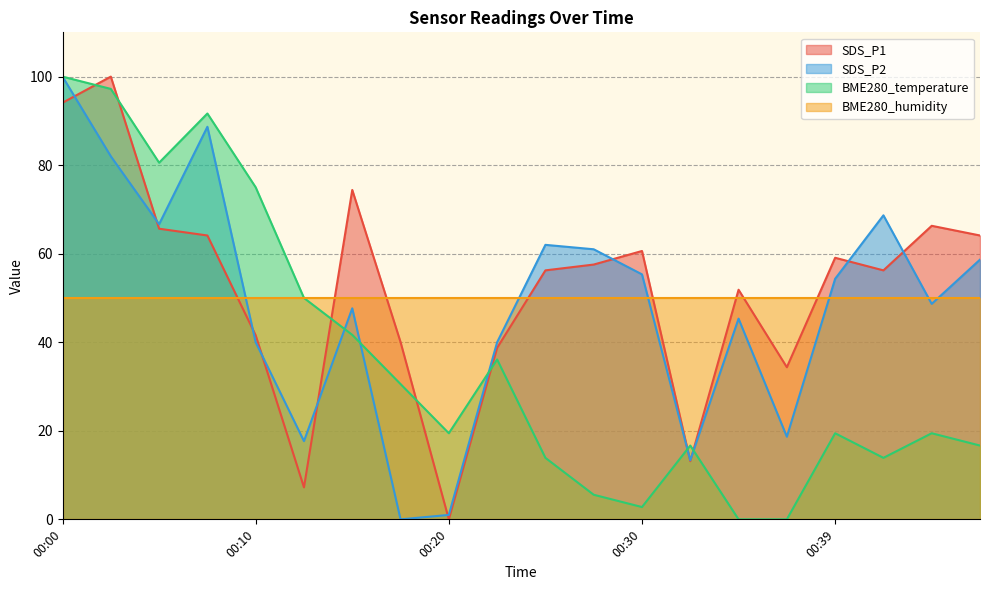

How many values in the SDS_P2 series exceed 54?

10